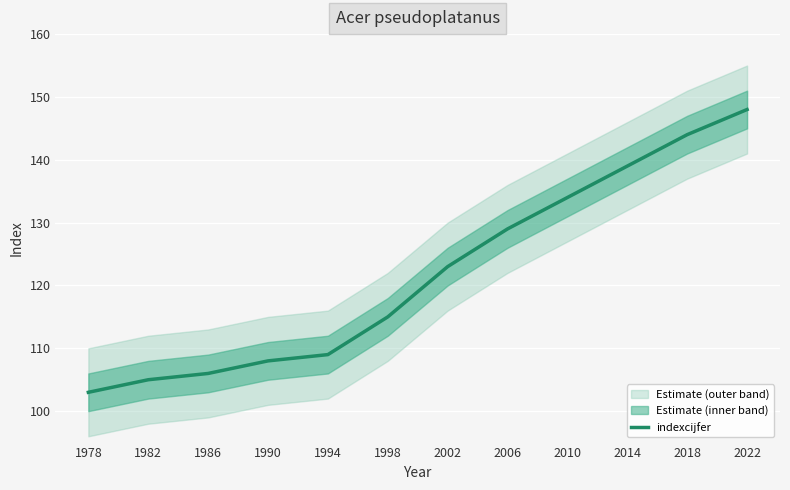

How many lines are shown in the chart?

1